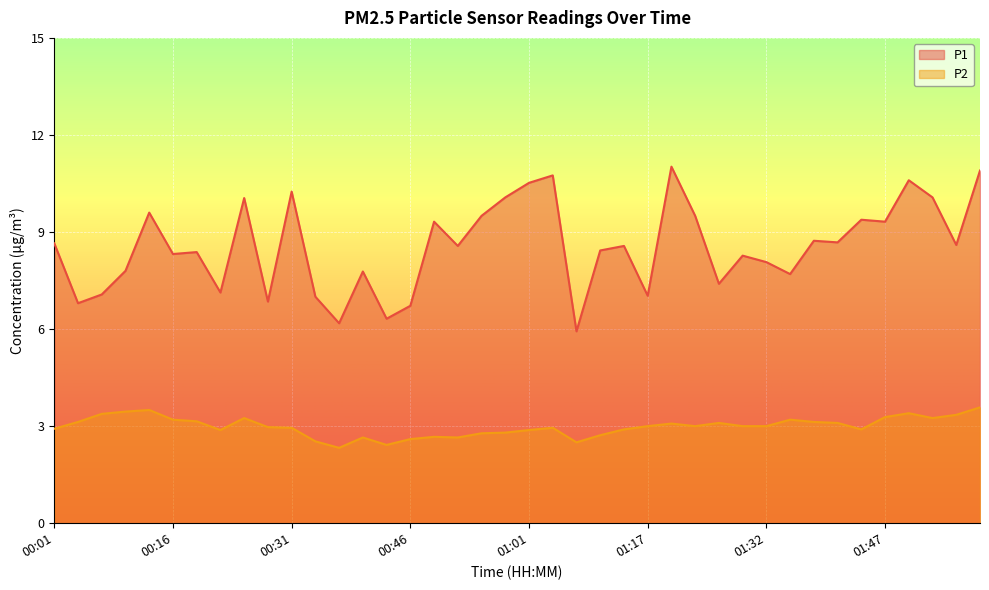

How many lines are shown in the chart?

2